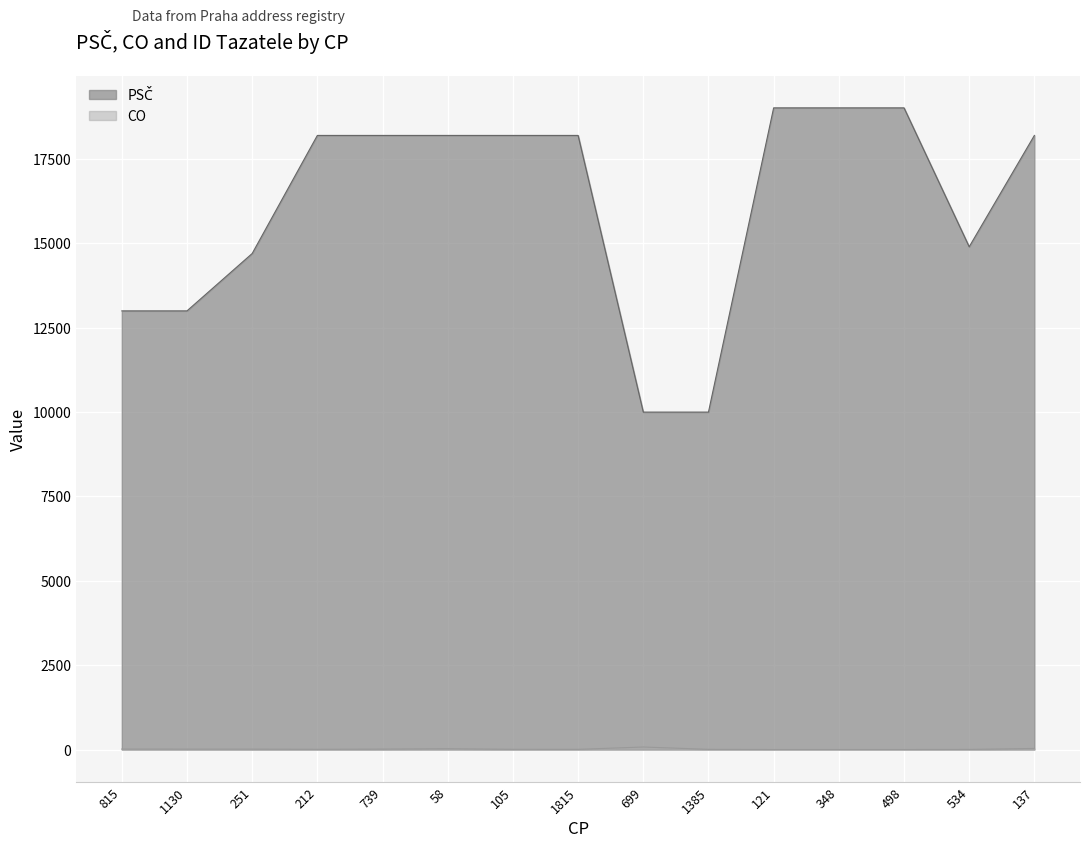

Which series has the largest range (max minus min)?

PSČ